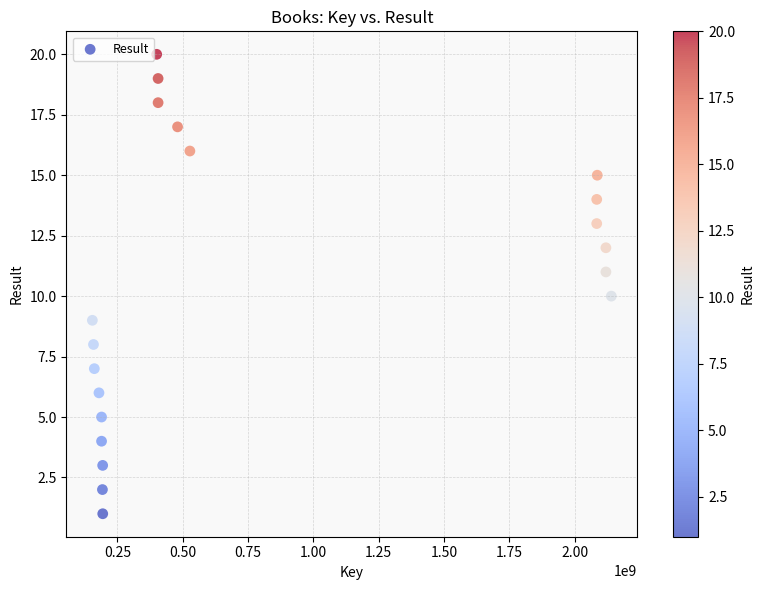

What is the range of X values (max minus min)?

1986604796